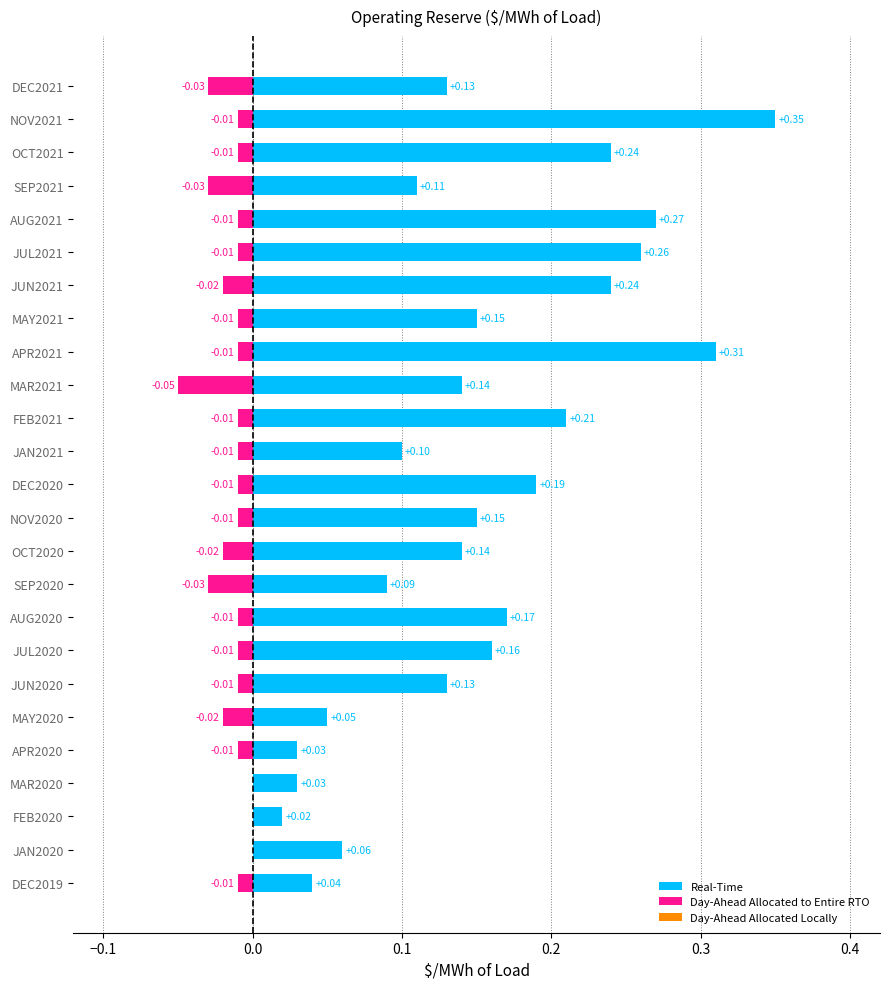

What is the difference between the maximum and minimum values in the Day-Ahead Allocated to Entire RTO series?

0.1